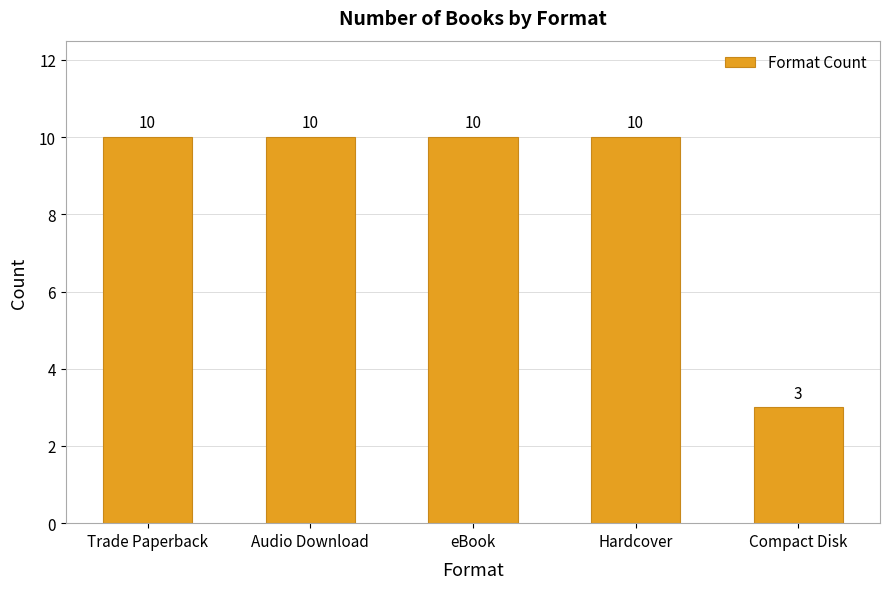

Reading right to left, extract all data points from this chart.

Compact Disk=3	Hardcover=10	eBook=10	Audio Download=10	Trade Paperback=10